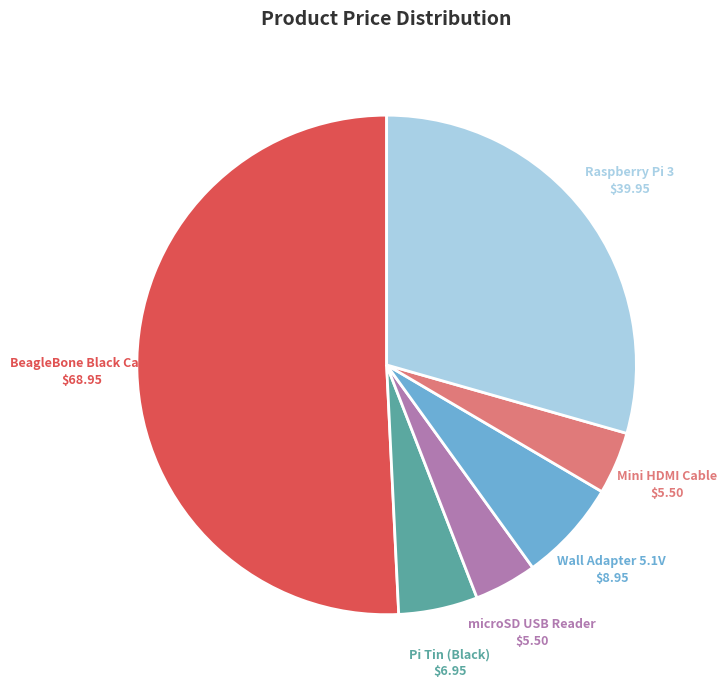

How many slices are in this pie chart?

6